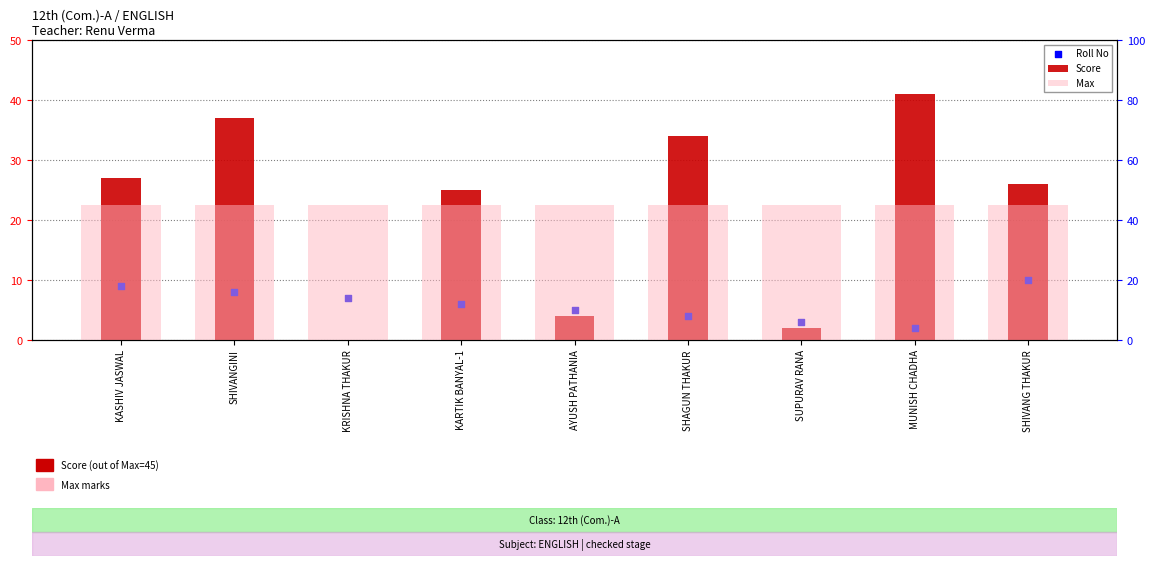

Which series has the widest spread of Y values?

Score